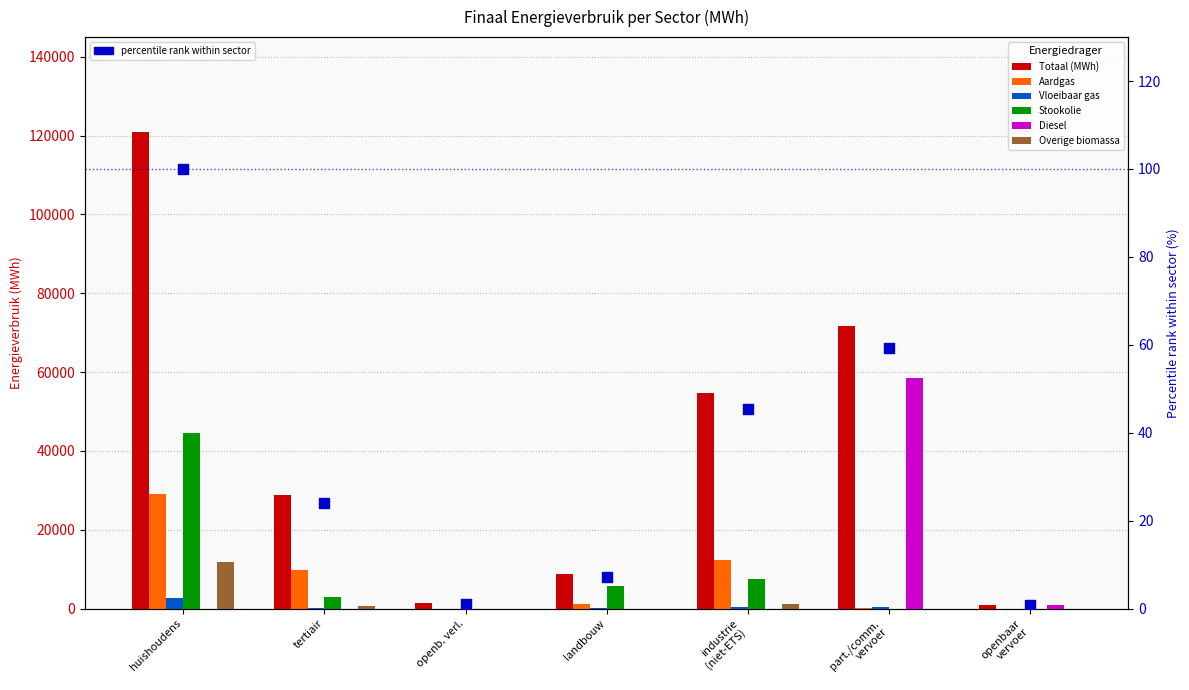

At which category is the sum across all series the highest?

huishoudens